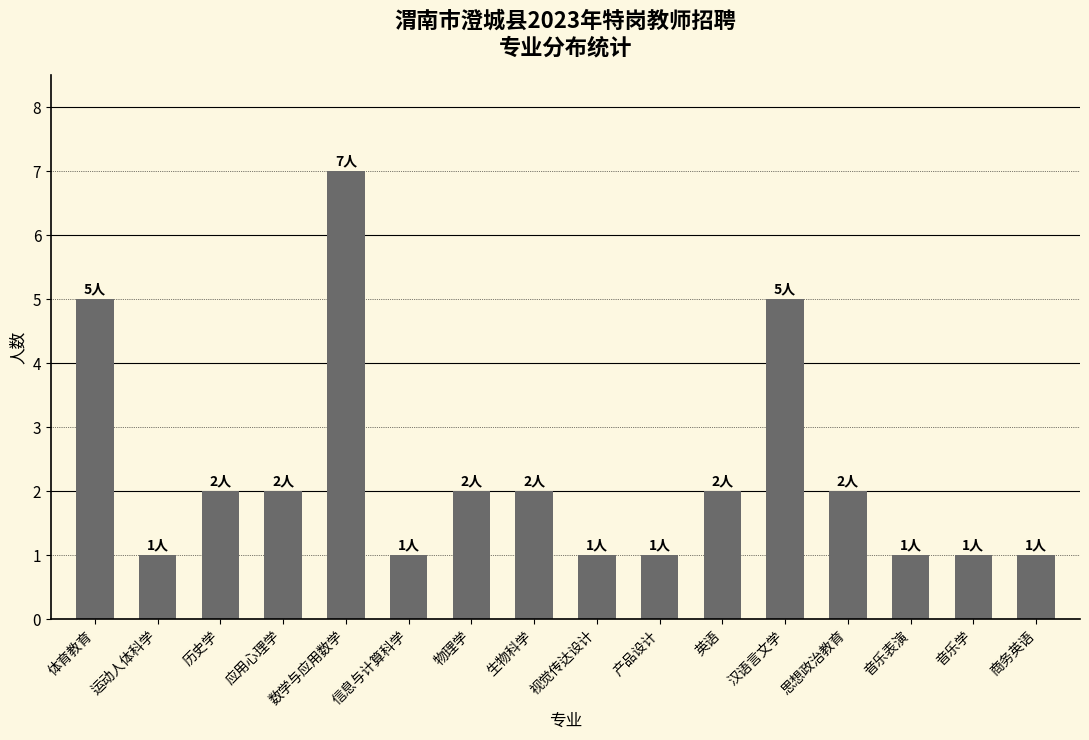

What is the sum of all values?

36